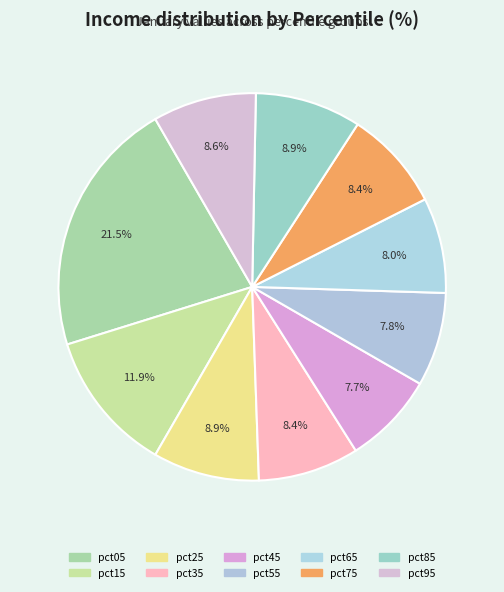

The pct35 slice represents 8% of the pie. True or false?

True